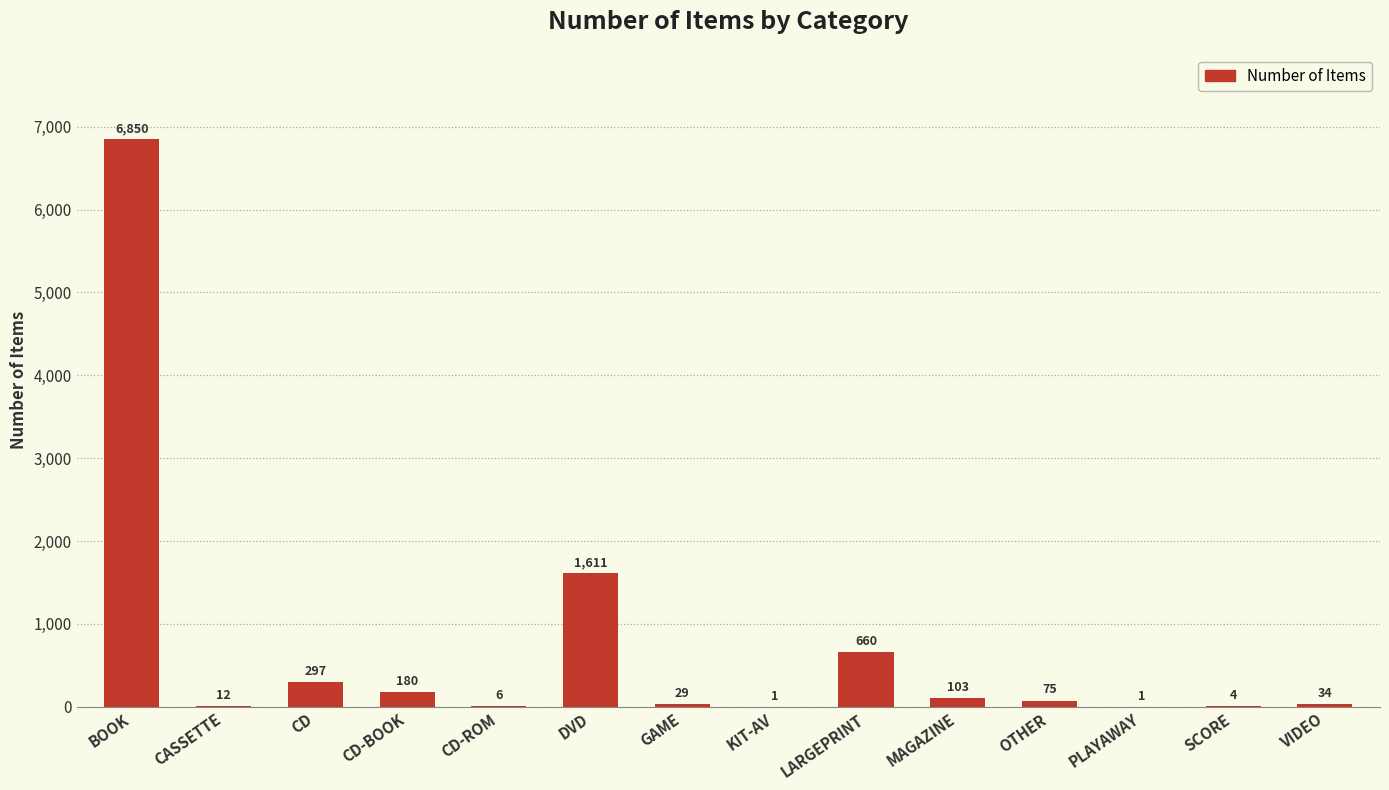

What is the change in value from BOOK to KIT-AV?

-6849